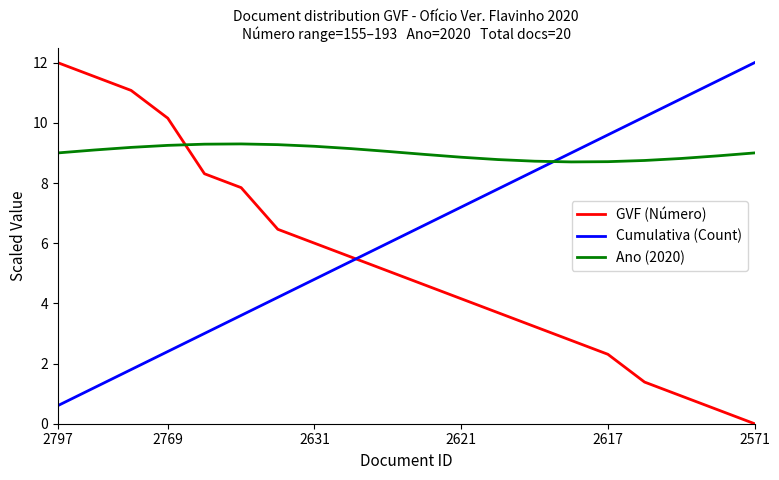

Rank the series by their average value, from highest to lowest.

Ano (2020), Cumulativa (Count), GVF (Número)